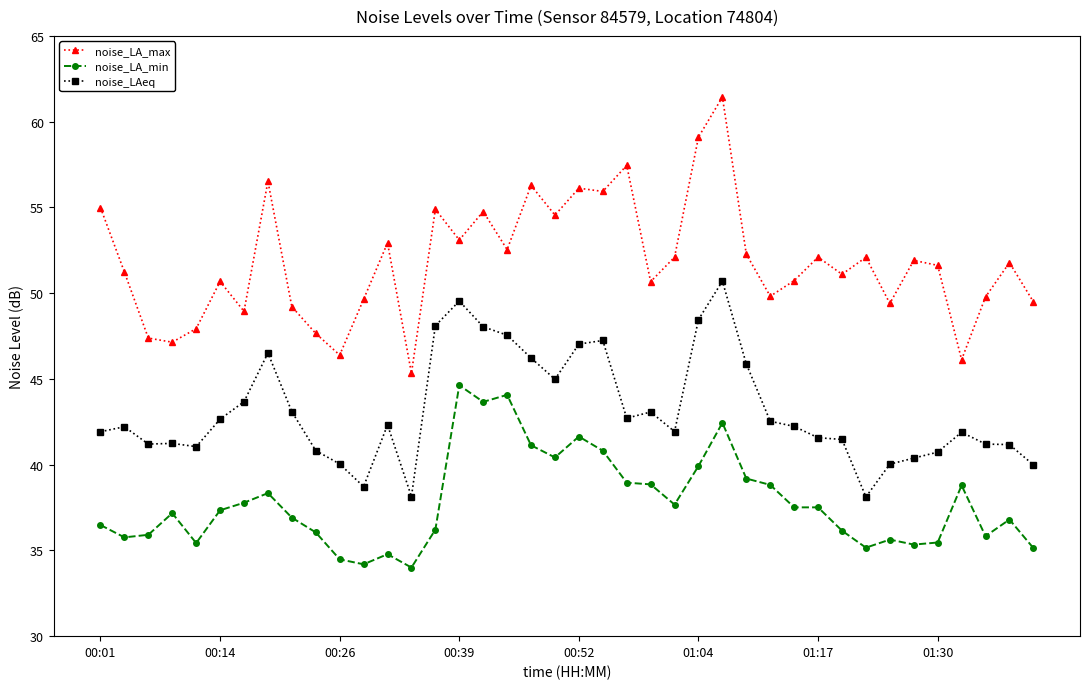

What is the difference between the second highest and second lowest values in the noise_LA_max series?

13.0